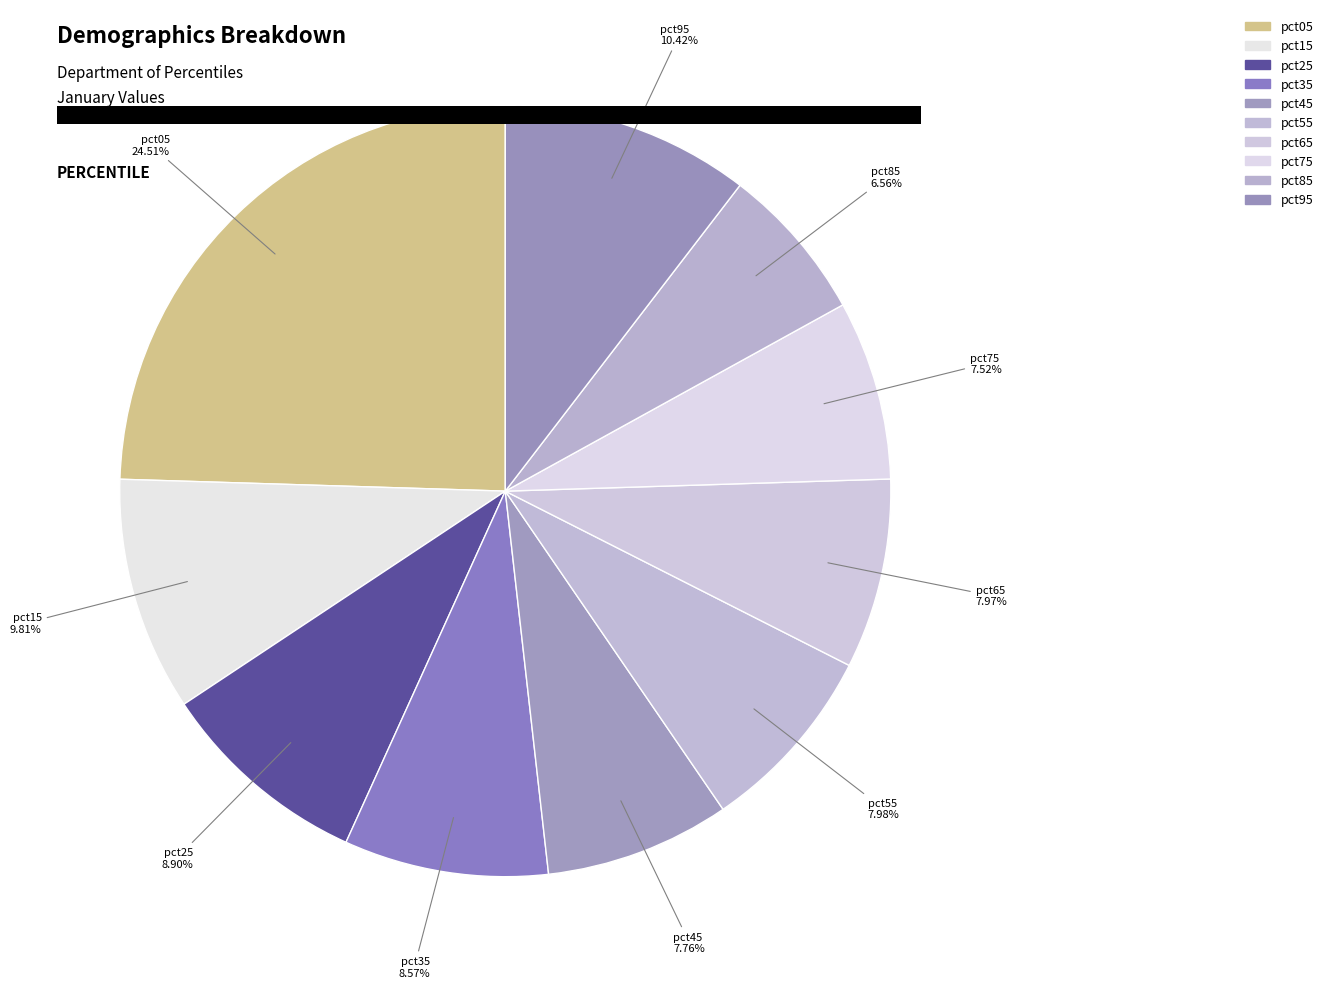

Which category has the smallest portion of the pie?

pct85